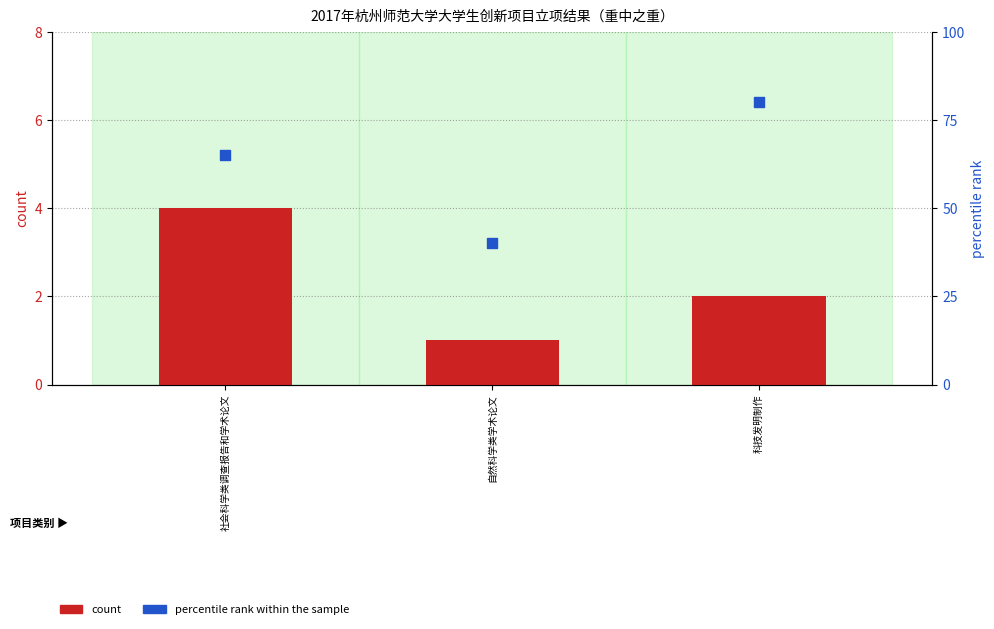

Which series reaches the minimum Y coordinate?

count